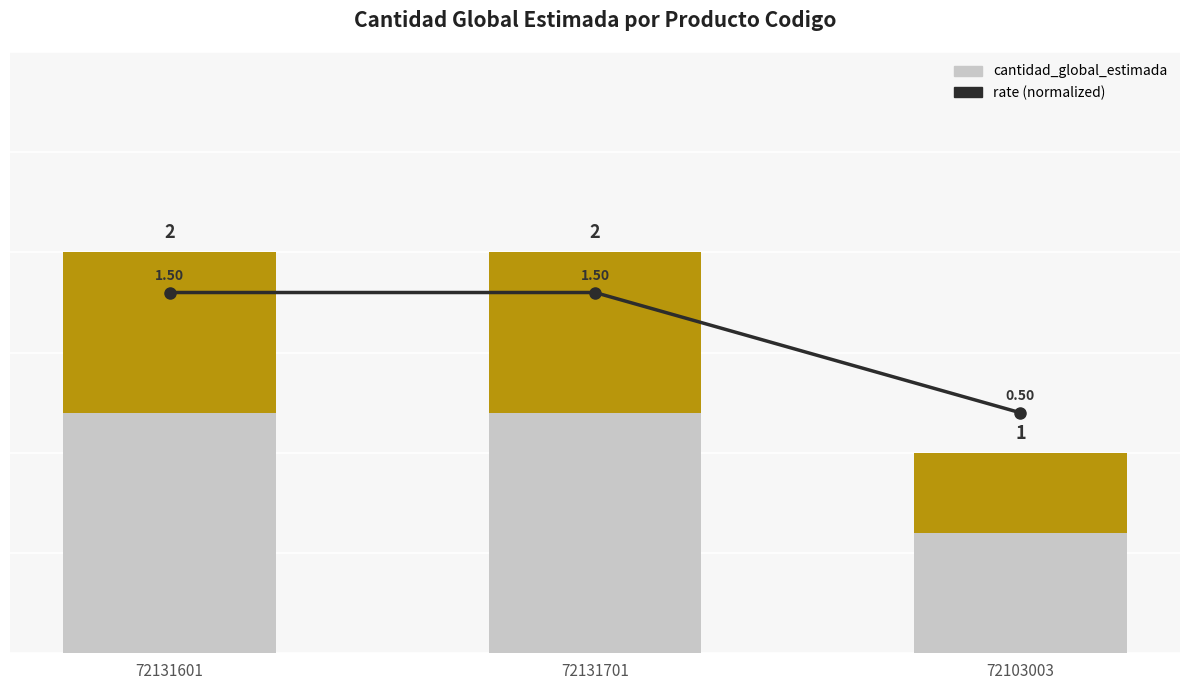

Reading left to right, list all the values displayed in this chart.

cantidad_global_estimada: 72131601=2.0	72131701=2.0	72103003=1.0
rate (normalized): 72131601=1.5	72131701=1.5	72103003=0.5